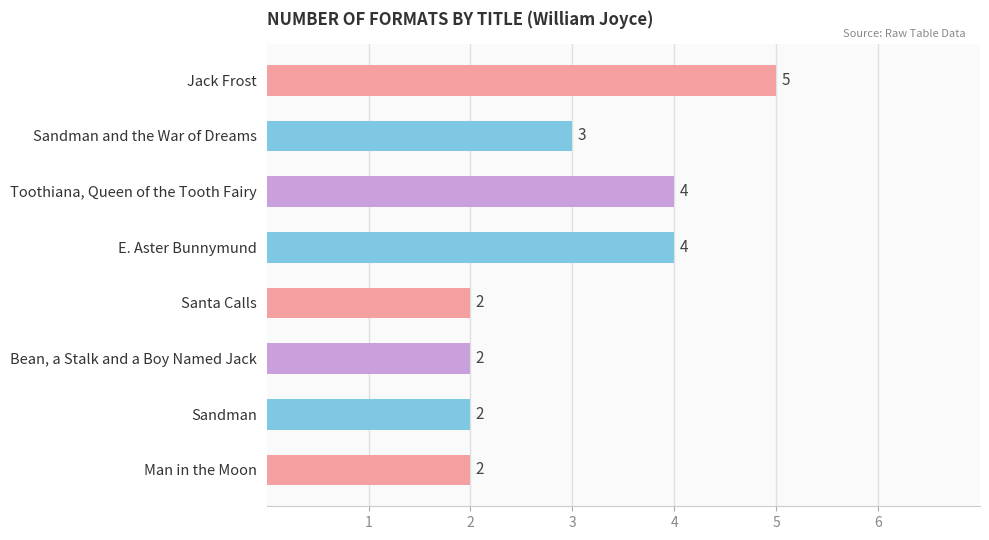

How many series are shown in this chart?

1